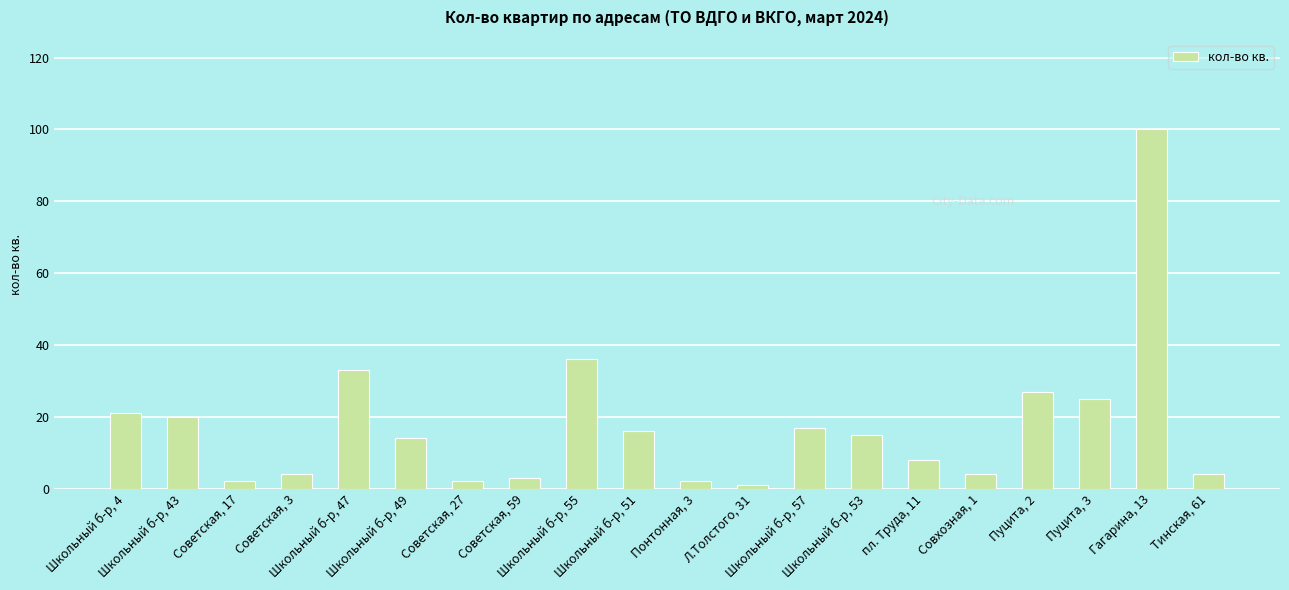

Reading right to left, list all the values displayed in this chart.

4	100	25	27	4	8	15	17	1	2	16	36	3	2	14	33	4	2	20	21